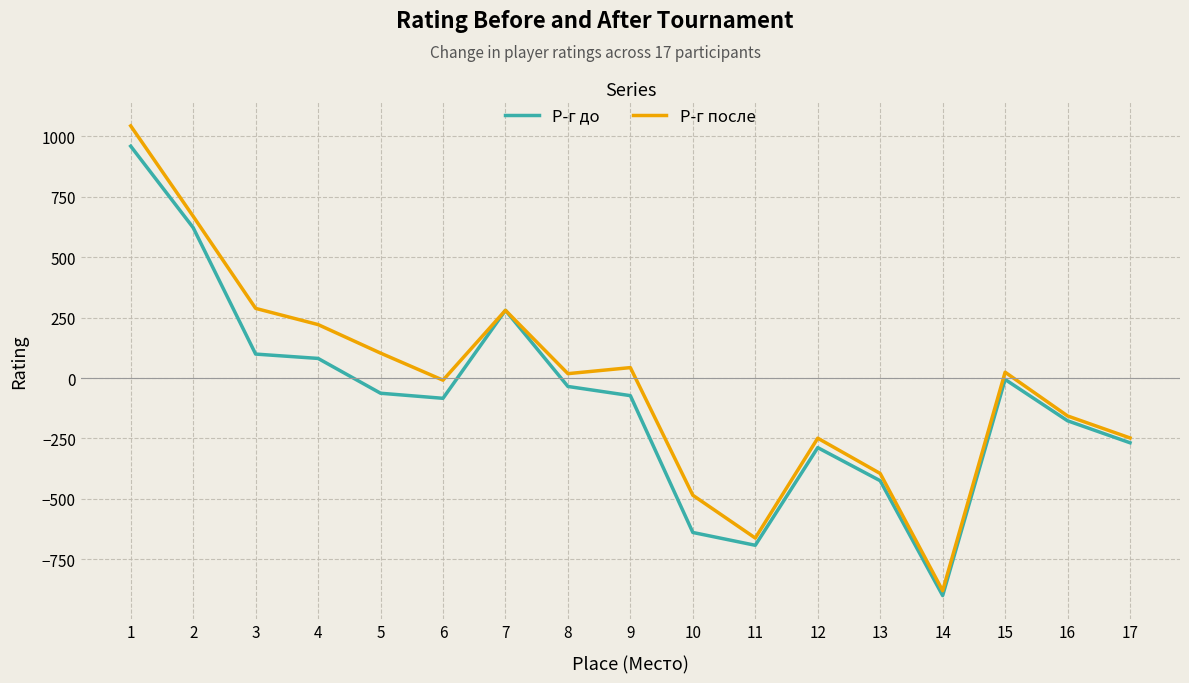

What is the average value of the Р-г до series?

-95